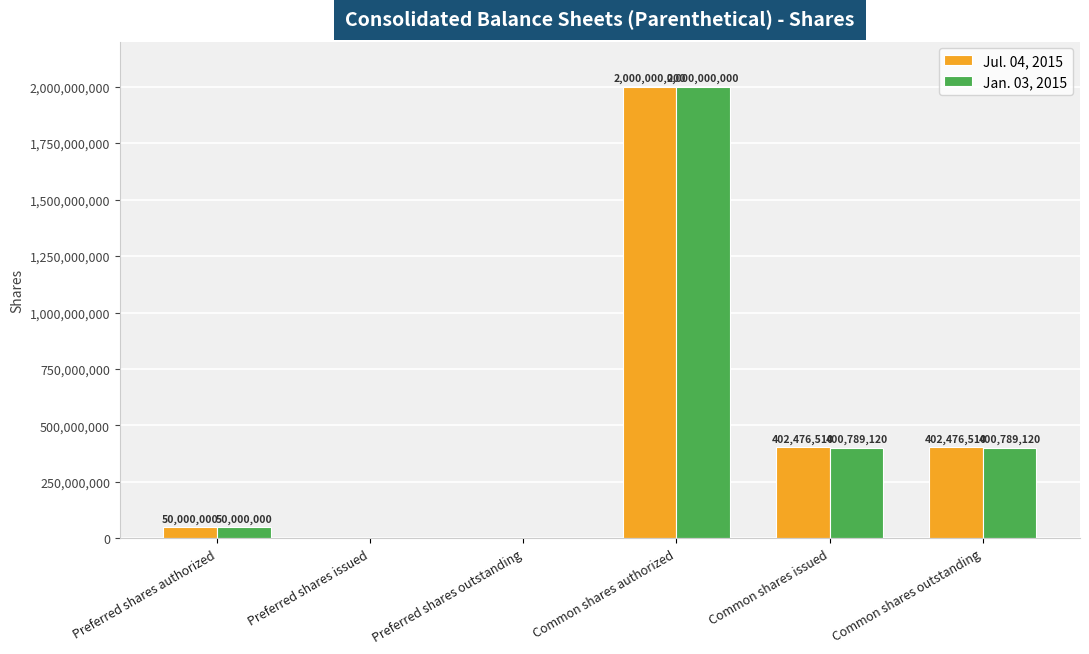

The Jan. 03, 2015 series shows 1357679451 at Preferred shares outstanding. True or false?

False